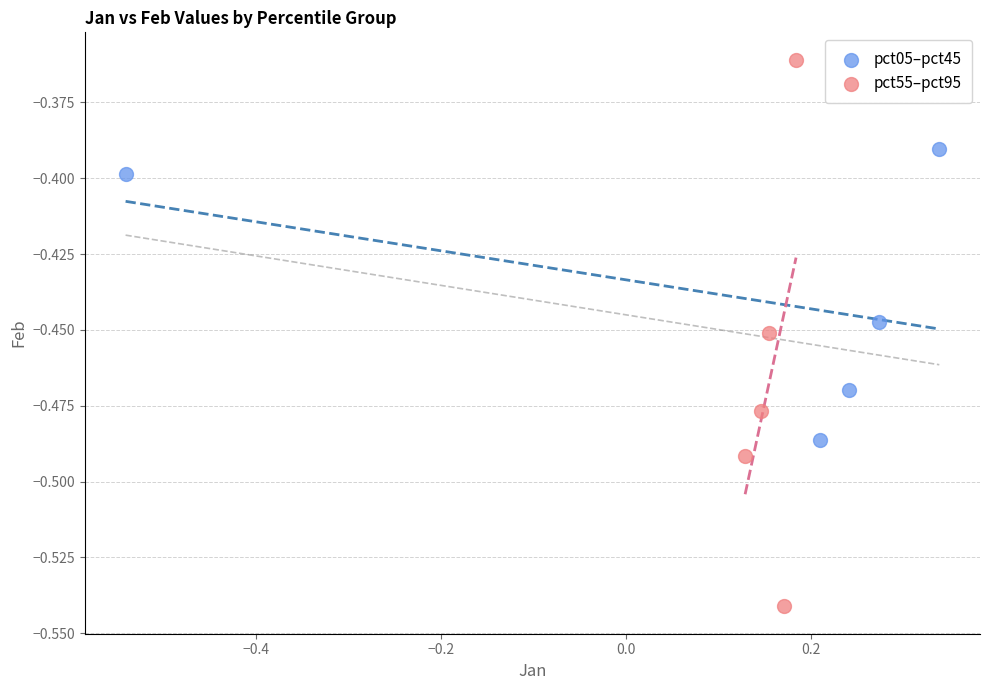

Which series contains the highest Y value?

pct55–pct95